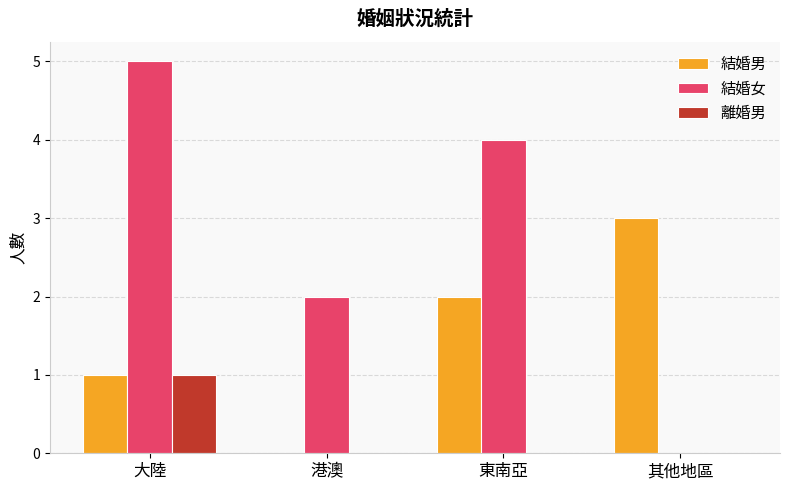

The value of 離婚男 at 東南亞 is 0. True or false?

True